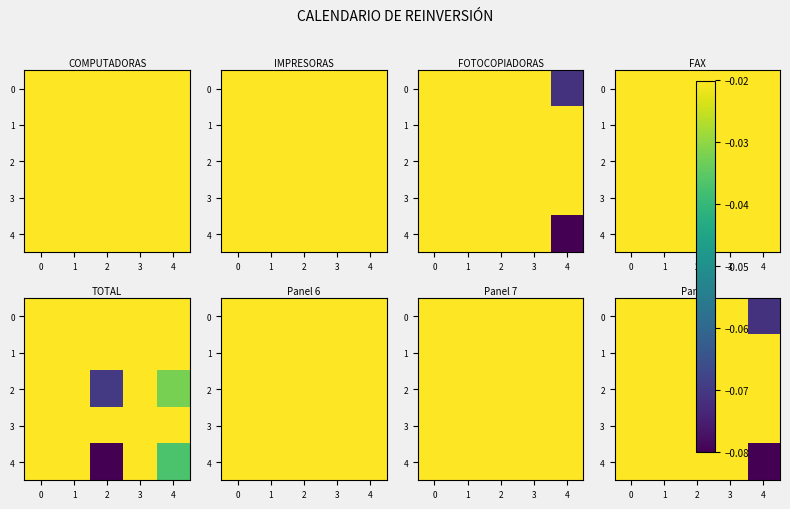

Between 1 and 4, which series saw the biggest shift?

4